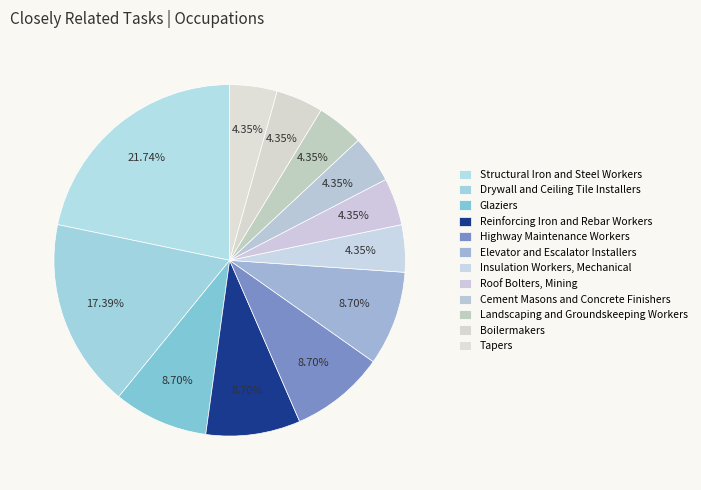

What percentage is NOT represented by Highway Maintenance Workers?

91.3%